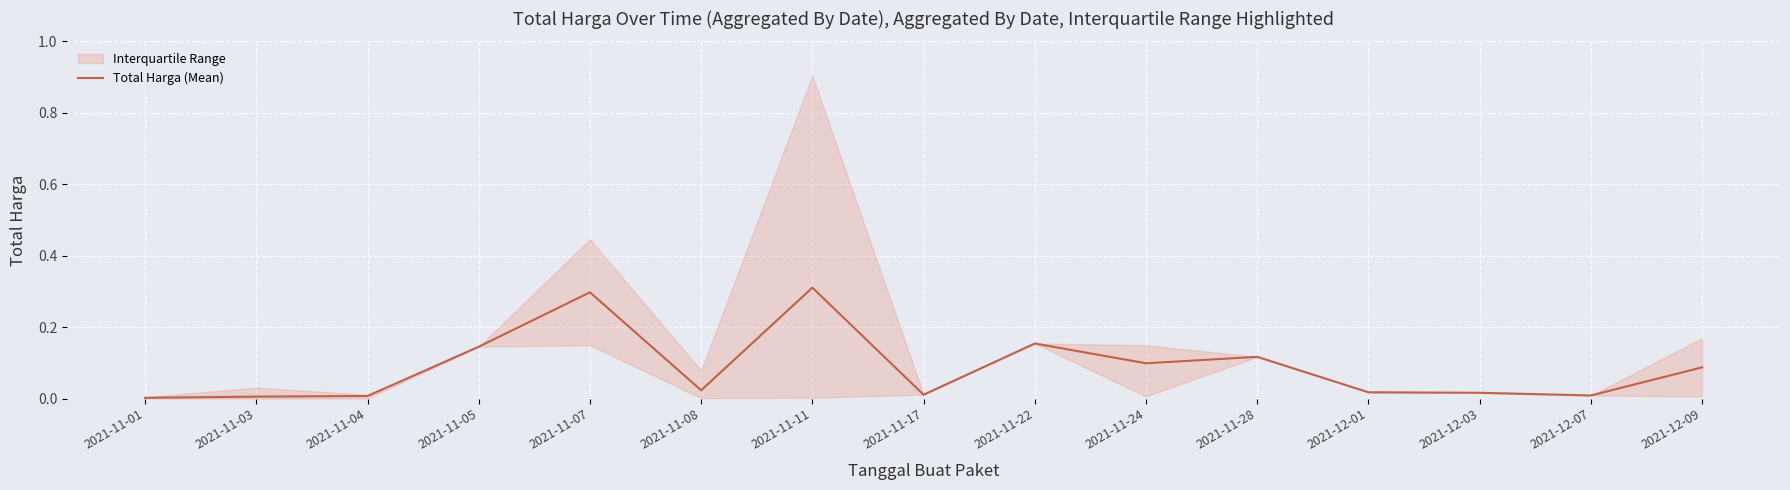

What is the label of the 14th point from the right?

2021-11-03